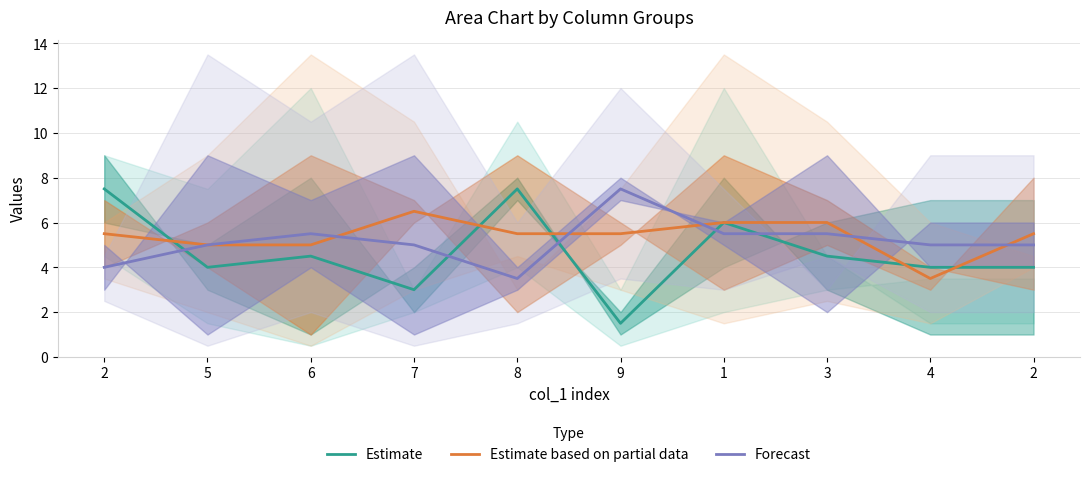

Rank the series by their maximum value, from highest to lowest.

Estimate, Forecast, Estimate based on partial data